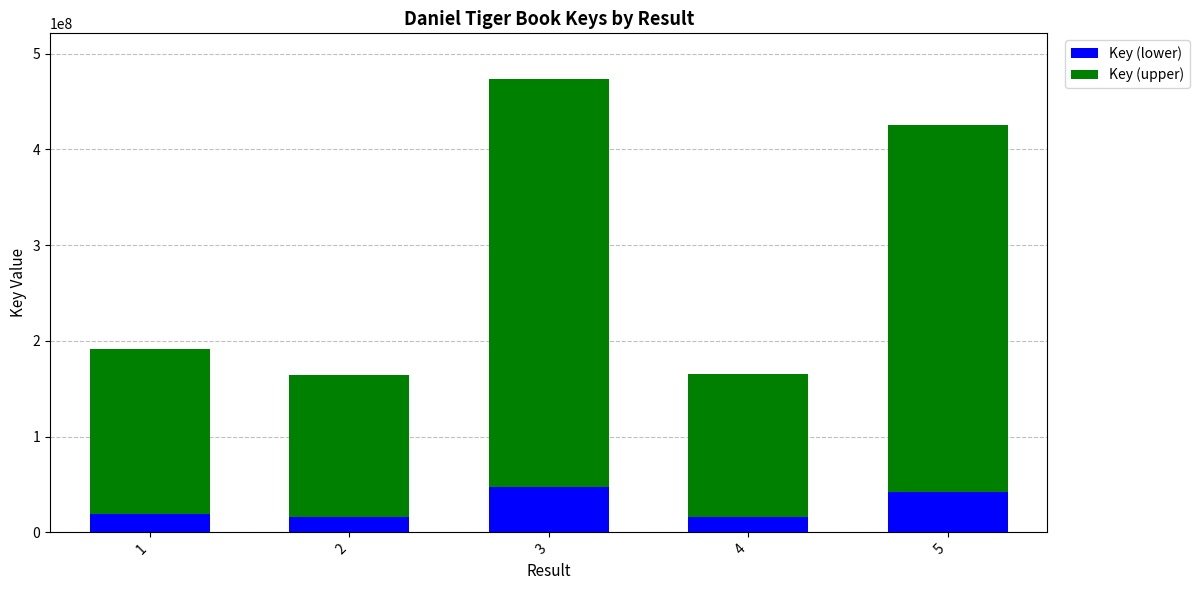

What is the total value across all series at 1?

191277907